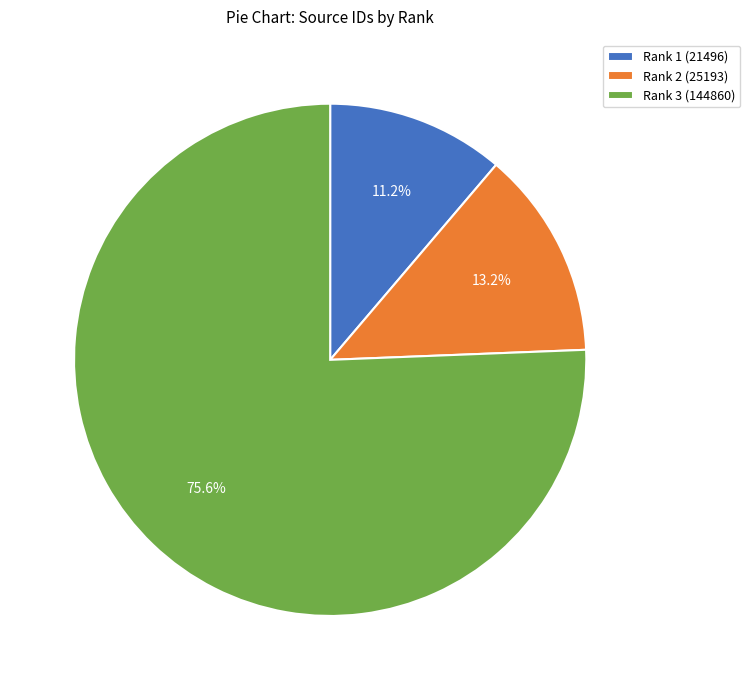

What portion of the pie excludes Rank 3 (144860)?

24.4%